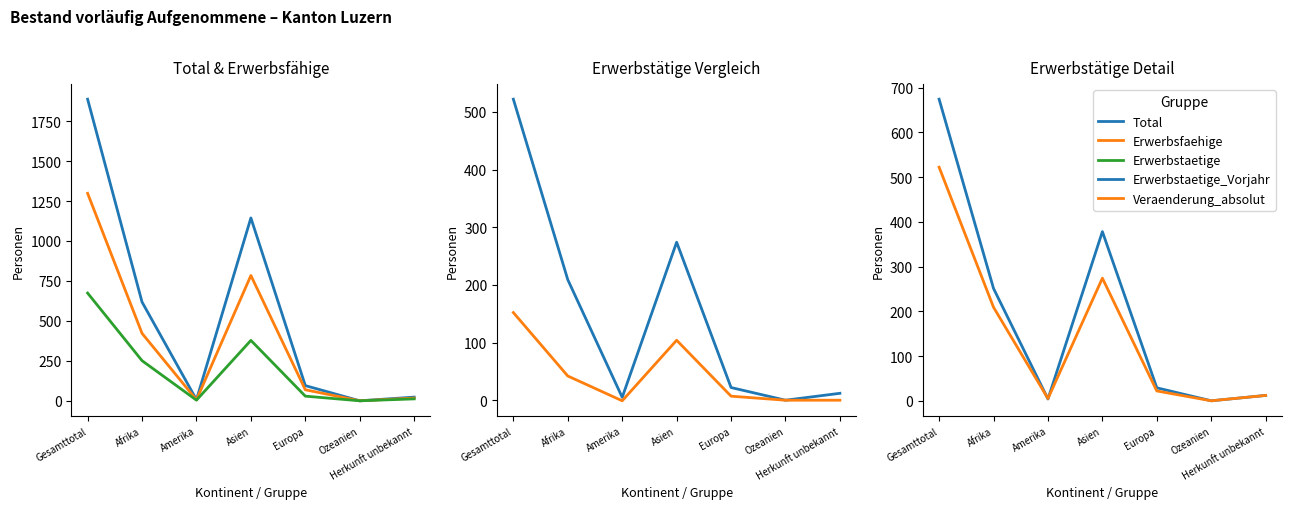

Which category has the highest value across all series?

Gesamttotal